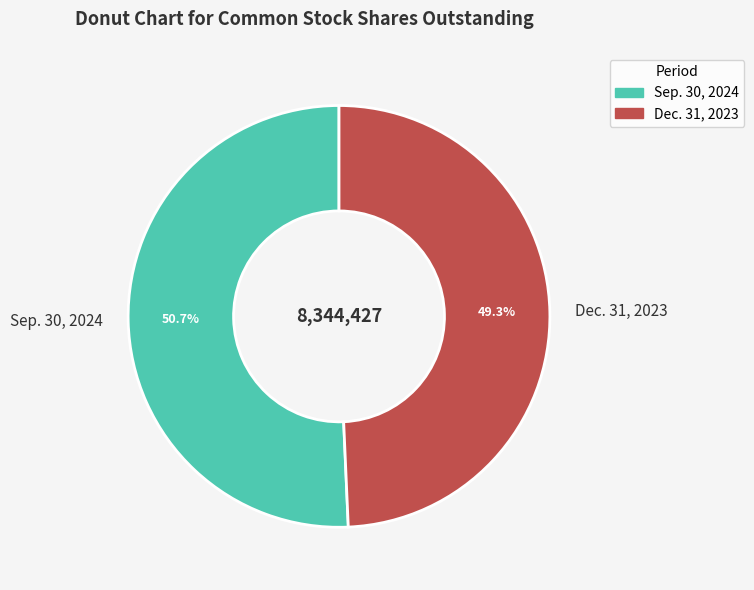

The Dec. 31, 2023 slice represents 43% of the pie. True or false?

False